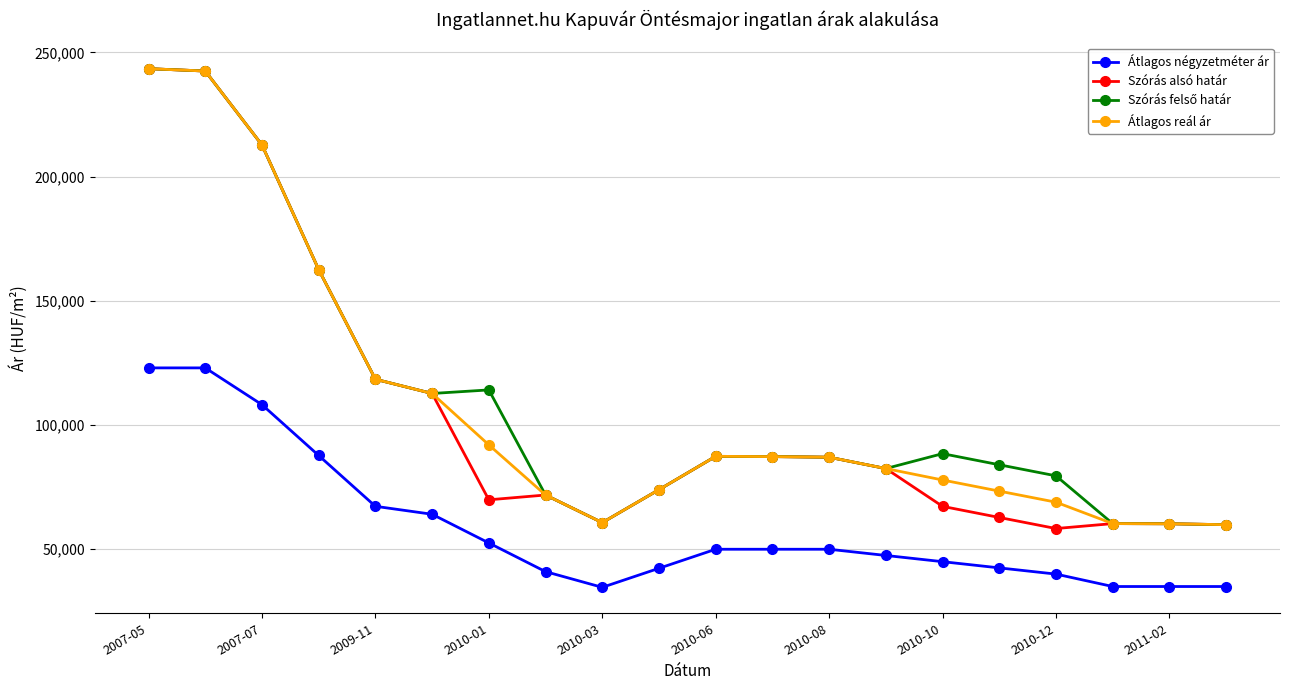

What is the greatest value displayed?

243435